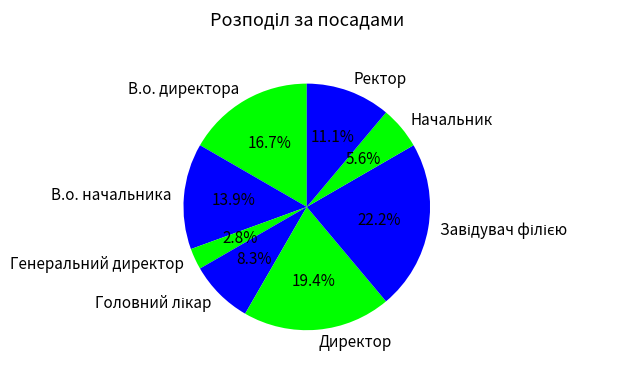

To the nearest percent, what is the average slice percentage?

12%